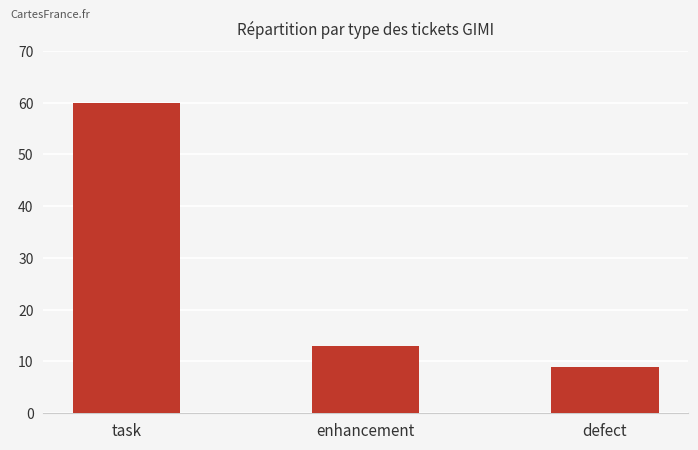

Are the bars horizontal?

No